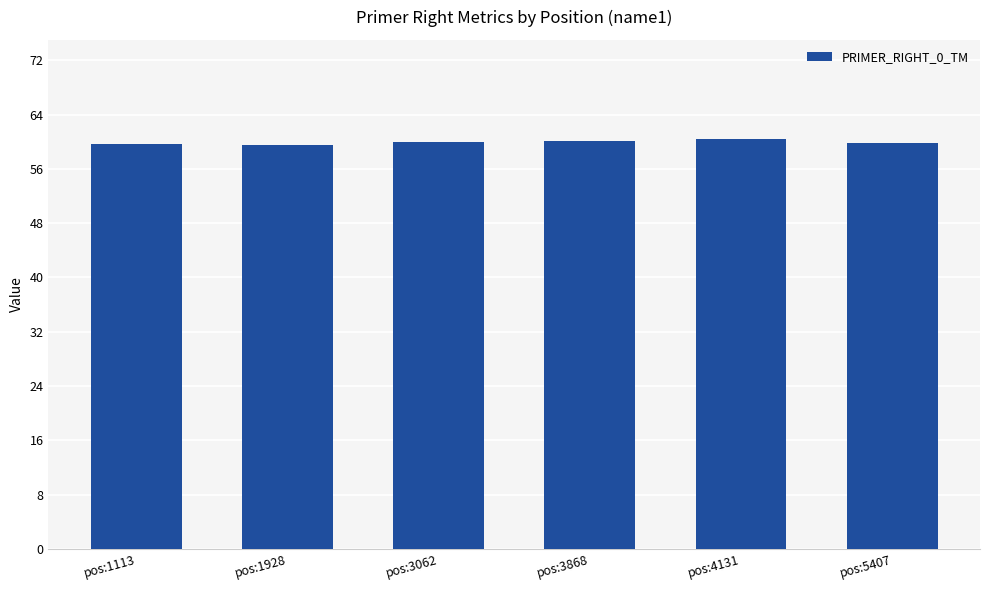

What is the maximum value shown in the chart?

60.5